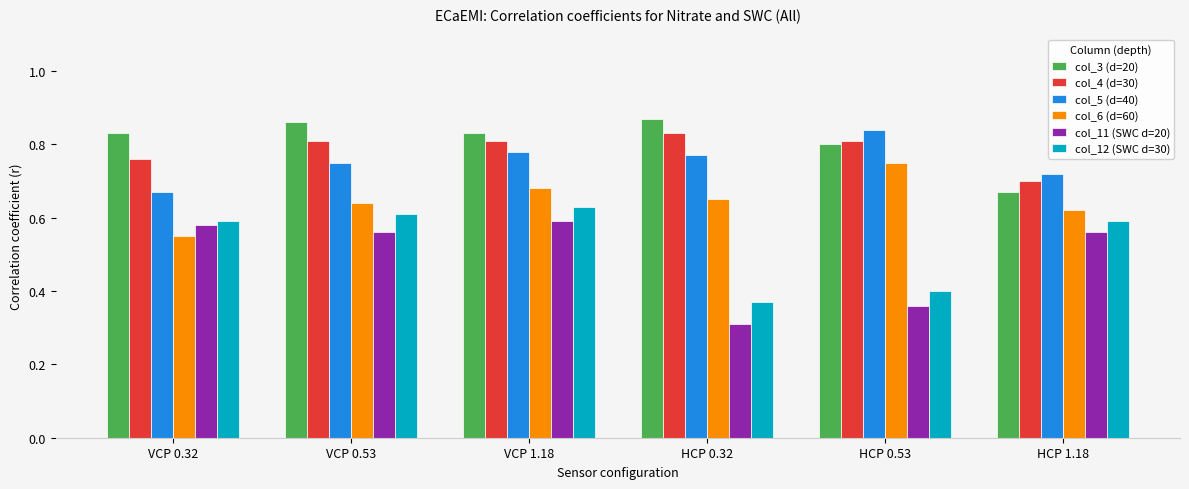

Rank the series by their maximum value, from highest to lowest.

col_3 (d=20), col_5 (d=40), col_4 (d=30), col_6 (d=60), col_12 (SWC d=30), col_11 (SWC d=20)